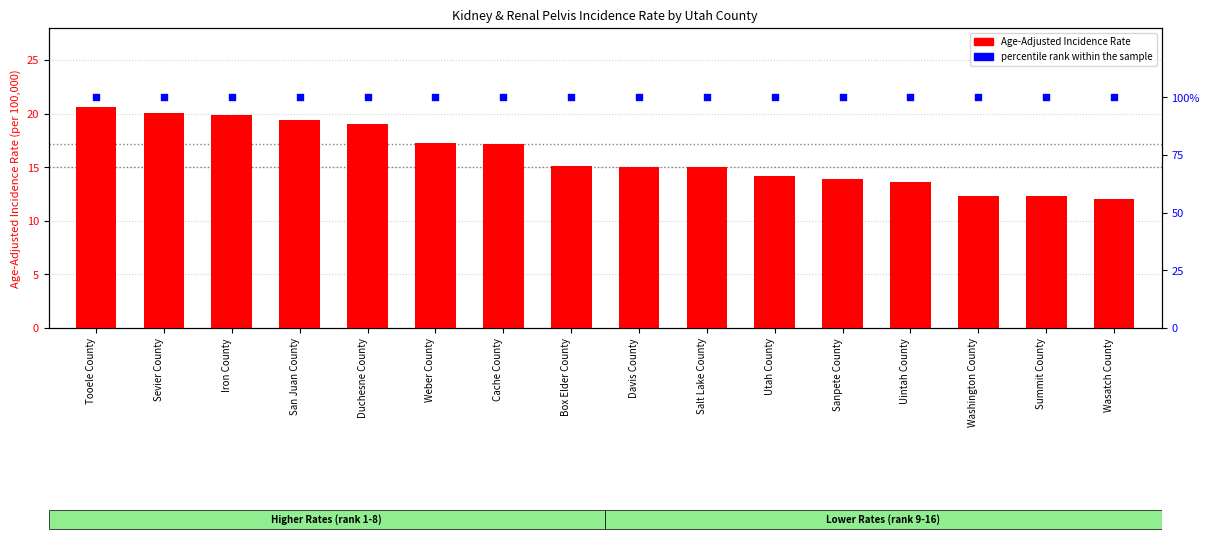

At which category is the sum across all series the highest?

Tooele County